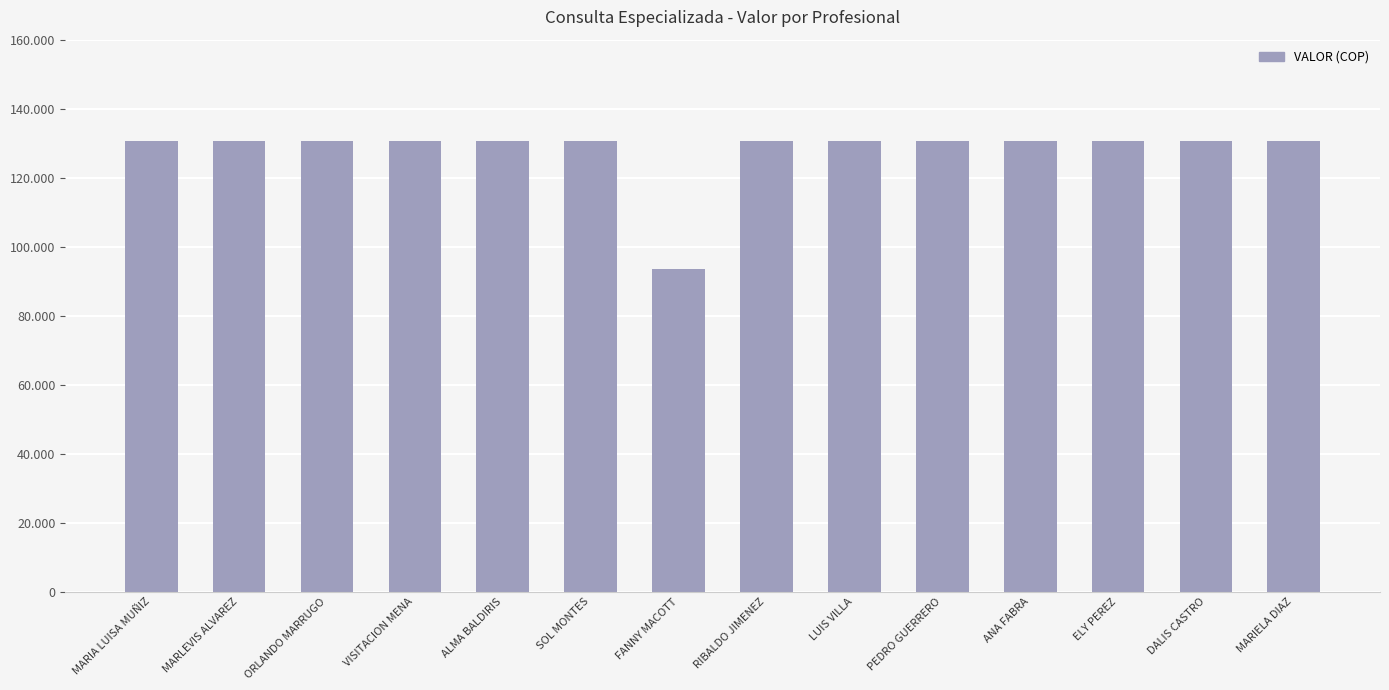

What is the approximate value at DALIS CASTRO, to the nearest 10?

130700